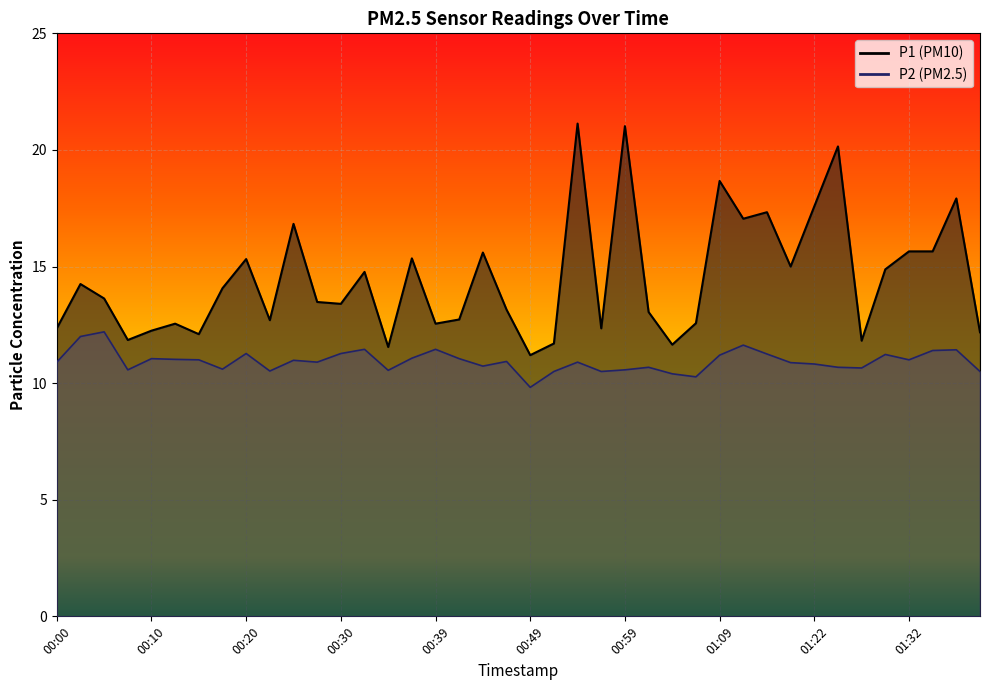

At which label is P1 closest to 16?

01:32